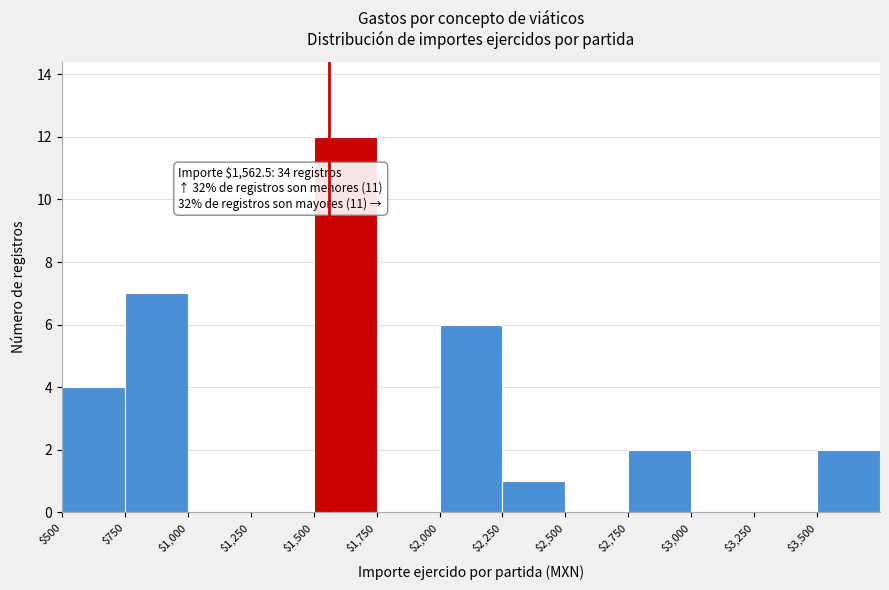

Over which range of the x-axis is the bar tallest?

1500 to 1750